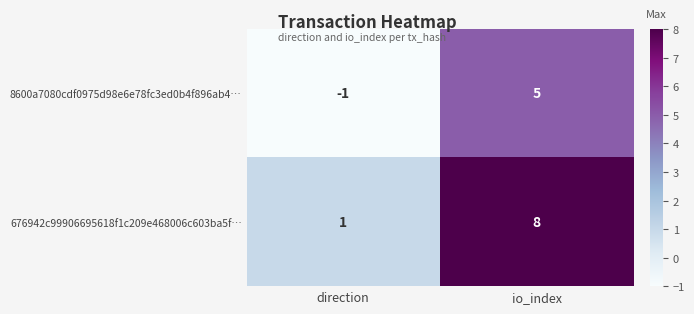

Between direction and io_index, which series saw the biggest shift?

676942c99906695618f1c209e468006c603ba5f…